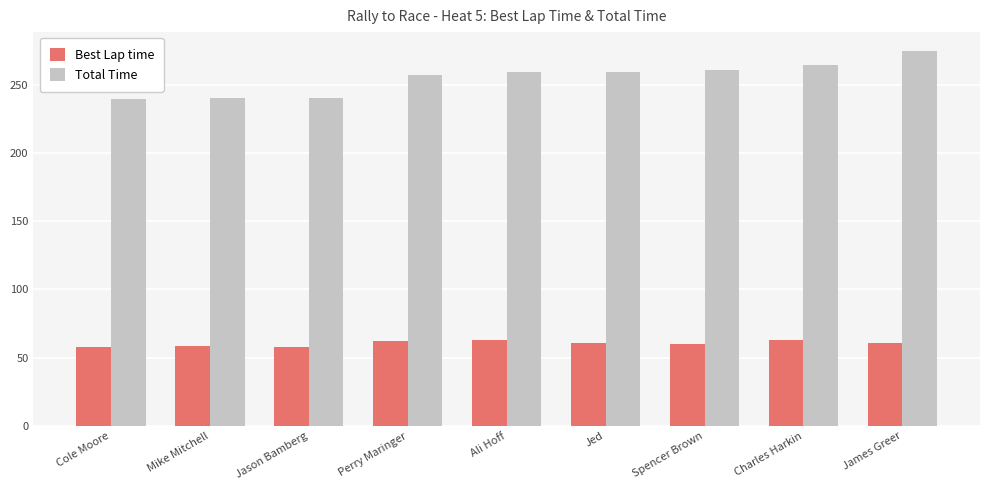

Does the chart contain any negative values?

No